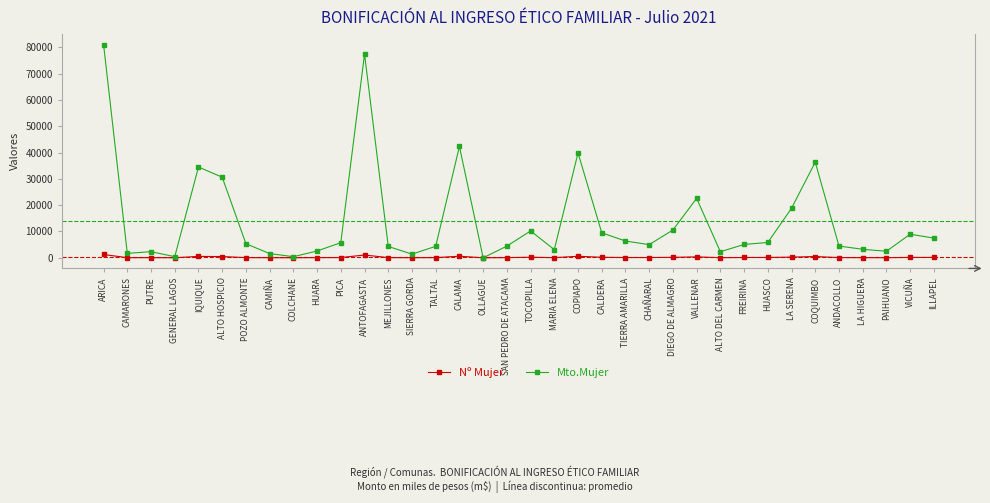

Does the chart have visible grid lines?

No